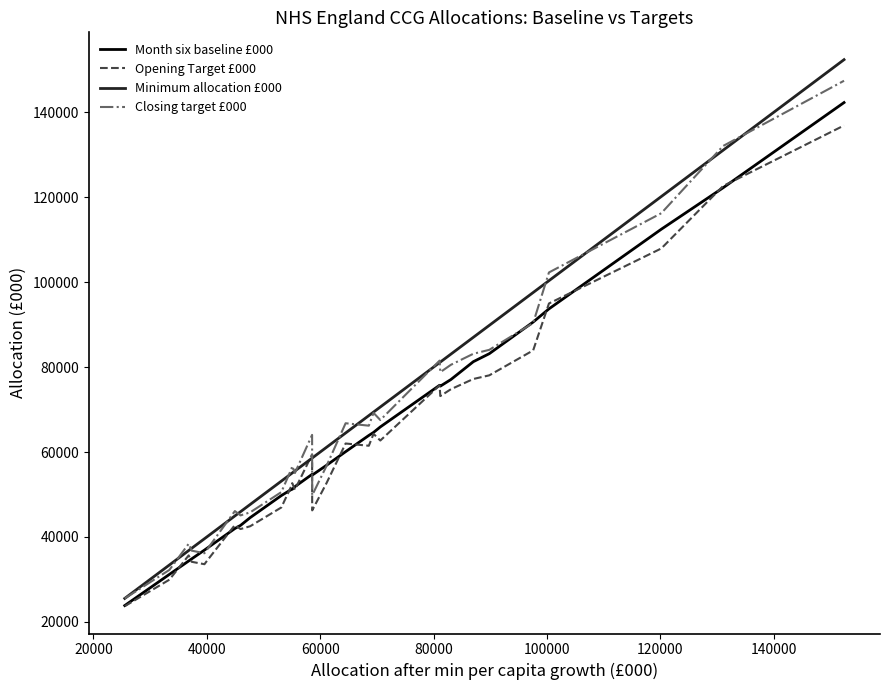

What is the lowest value of the Opening Target £000 series?

23694.6